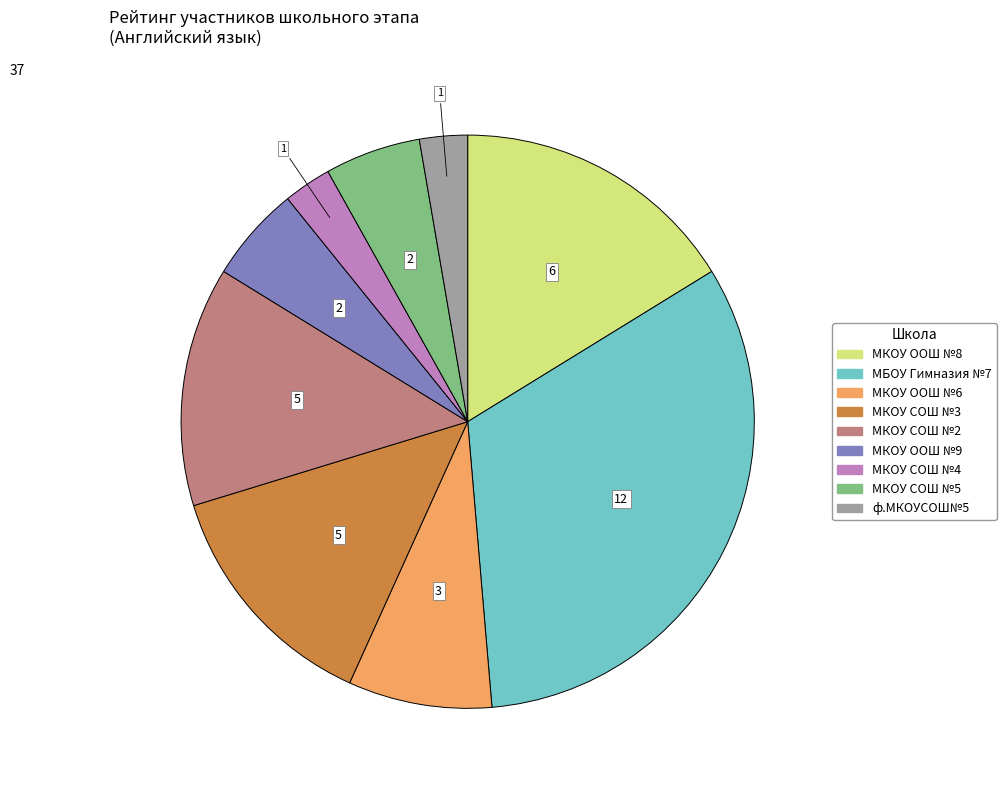

Do ф.МКОУСОШ№5 and МКОУ СОШ №4 together represent more than half of the pie?

No